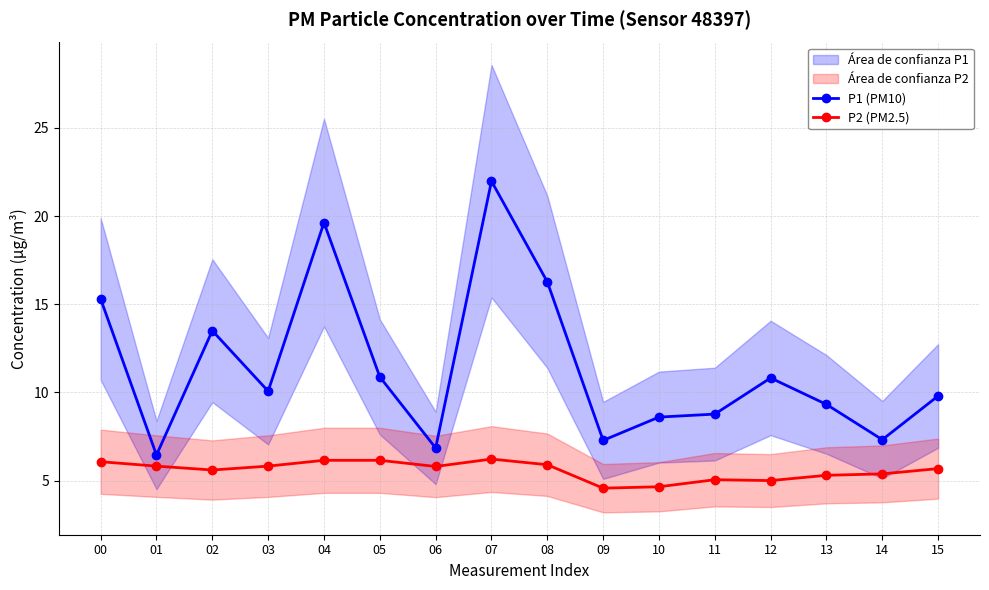

How many distinct data groups are displayed?

2